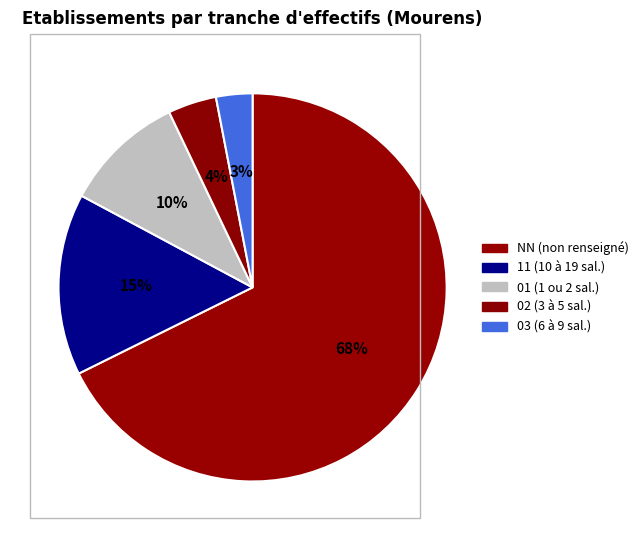

Is the sum of 01 and 11 greater than half?

No